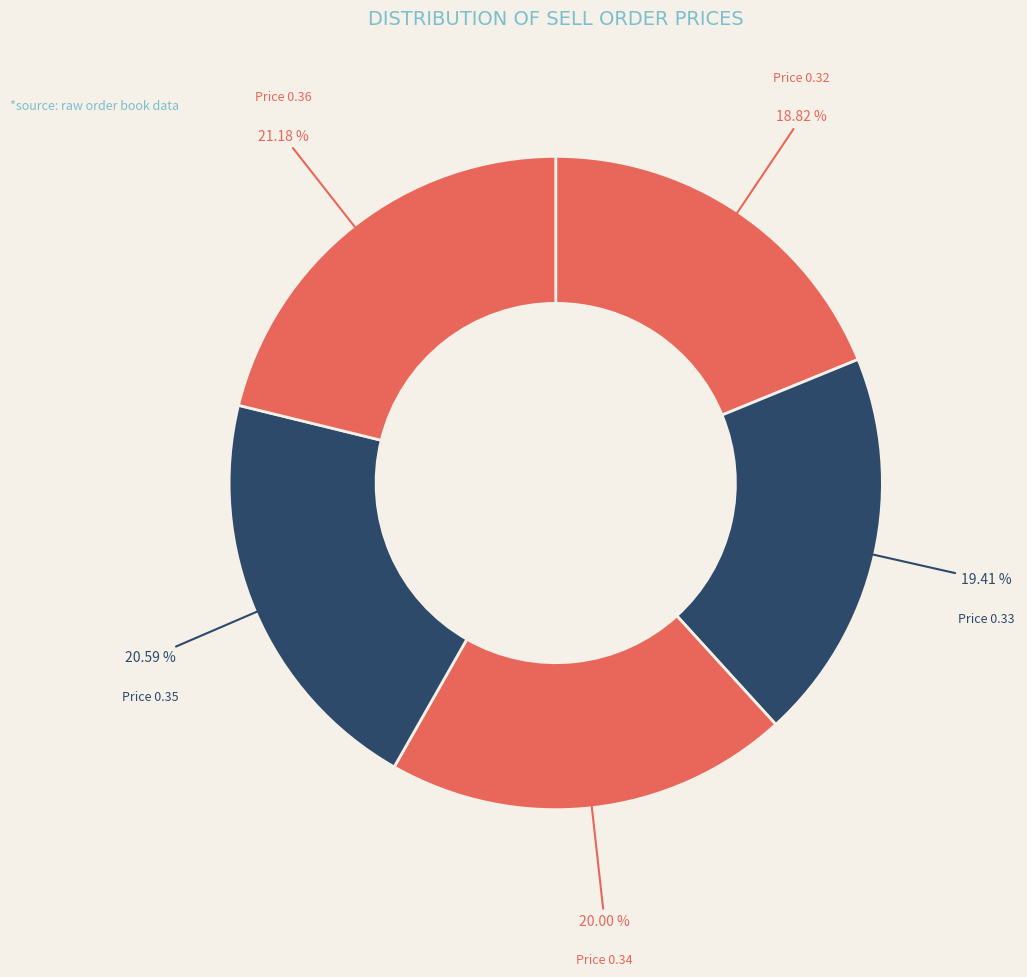

Rank the categories by value from lowest to highest.

Price 0.32, Price 0.33, Price 0.34, Price 0.35, Price 0.36